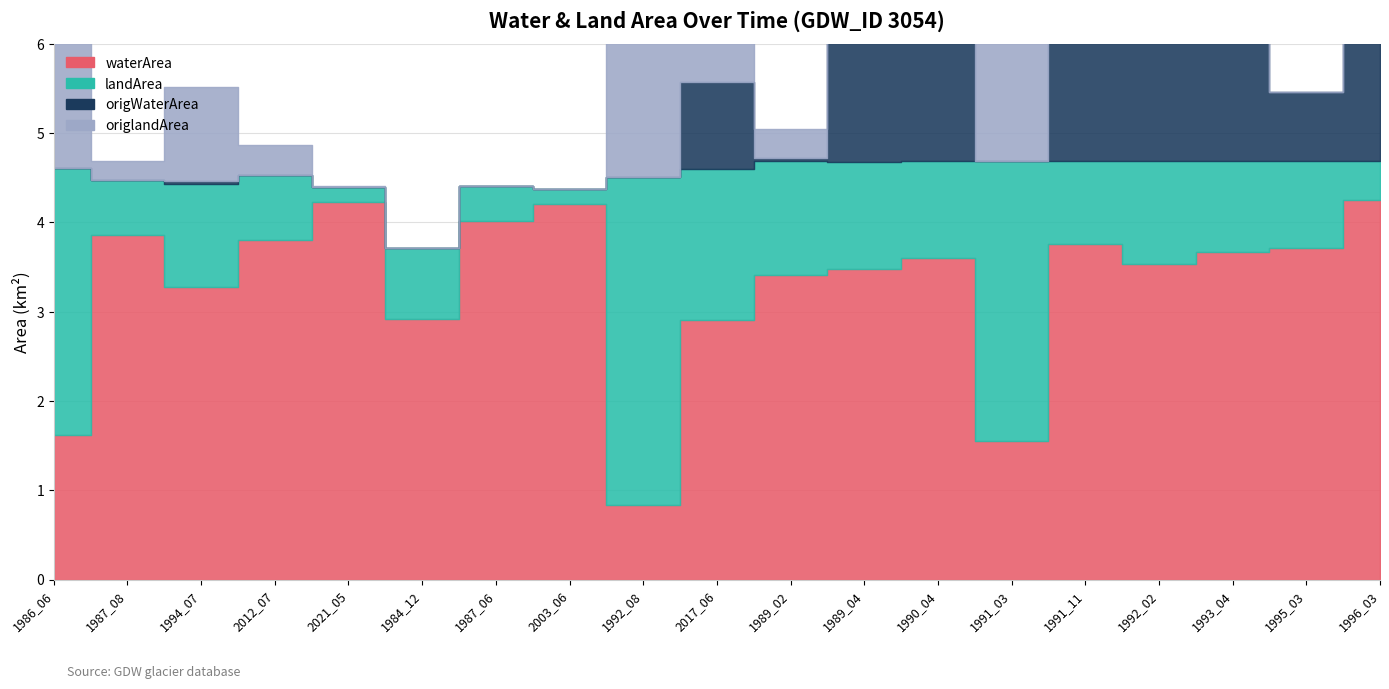

How many interior local peaks does the origWaterArea series have?

5